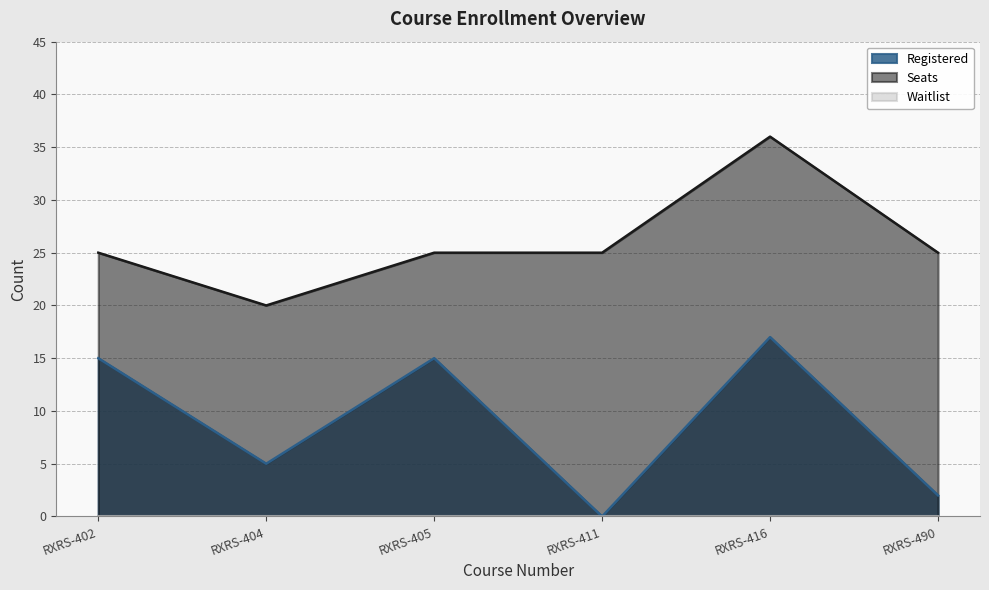

True or false: Seats and Registered cross at least once.

False